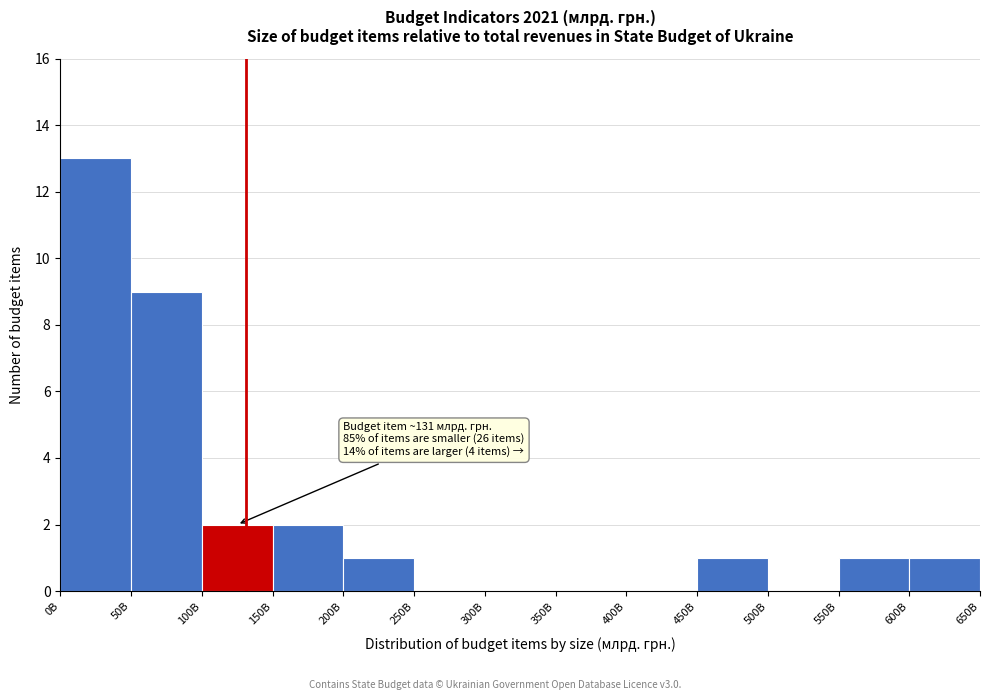

Reading right to left, transcribe all the data shown in this chart.

600B=1	550B=1	500B=0	450B=1	400B=0	350B=0	300B=0	250B=0	200B=1	150B=2	100B=2	50B=9	0B=13